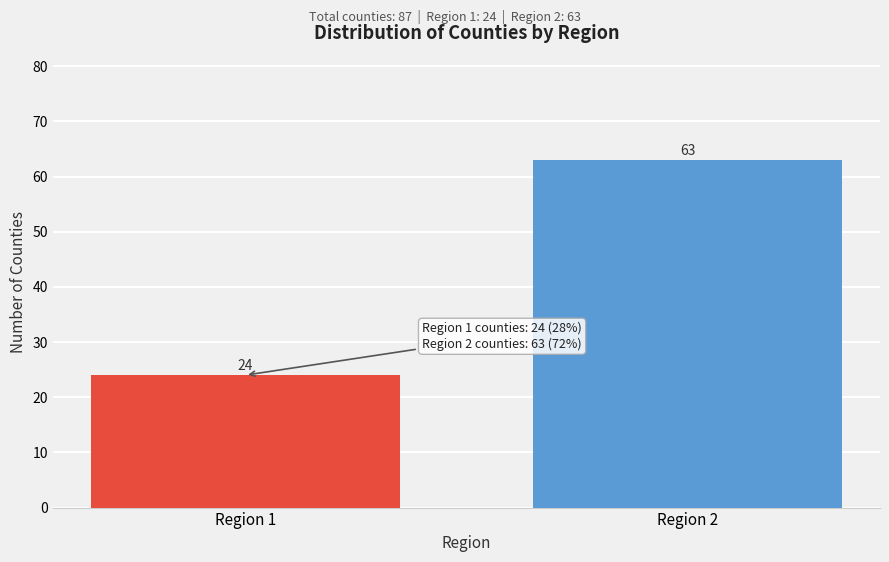

Reading left to right, what are all the values shown in this chart?

24	63